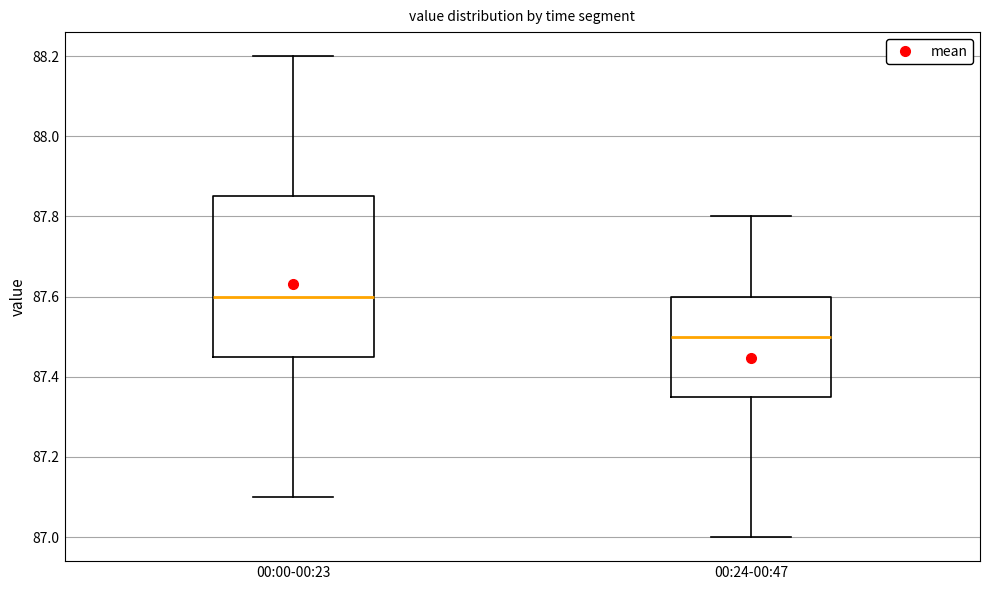

Where does the upper whisker of the box for 00:00-00:23 end on the y-axis? The values are not printed on the chart, so give them approximately, as read against the axis.

88.20